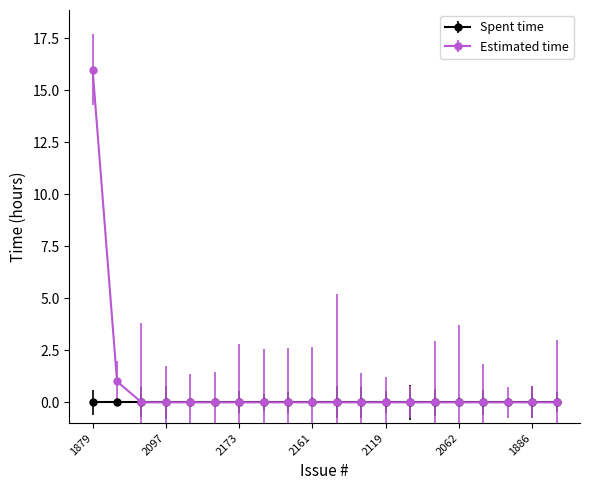

Rank the series by their maximum value, from highest to lowest.

Estimated time, Spent time